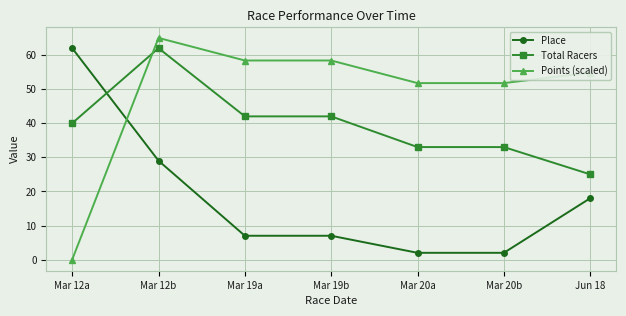

What is the spread (max minus min) of values at Mar 20b?

49.8